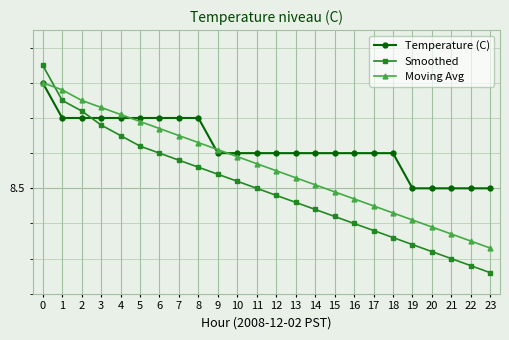

True or false: Smoothed has more than 0 points higher than both neighbors.

False